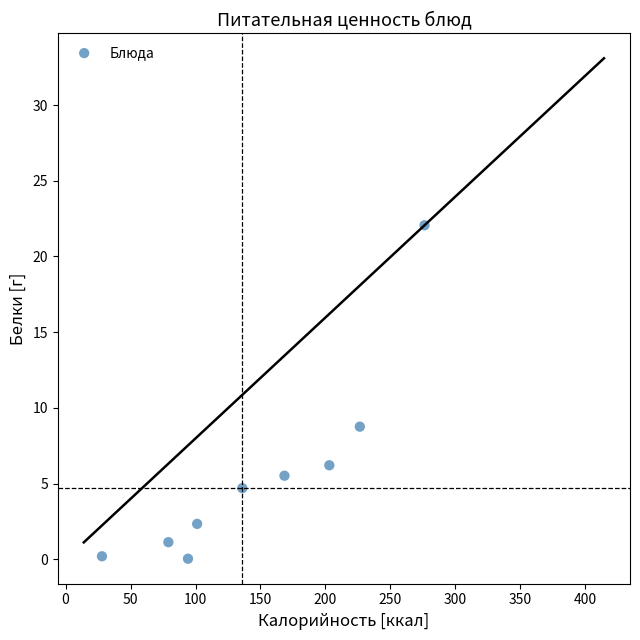

What Y value in the scatter plot is closest to 11?

8.8